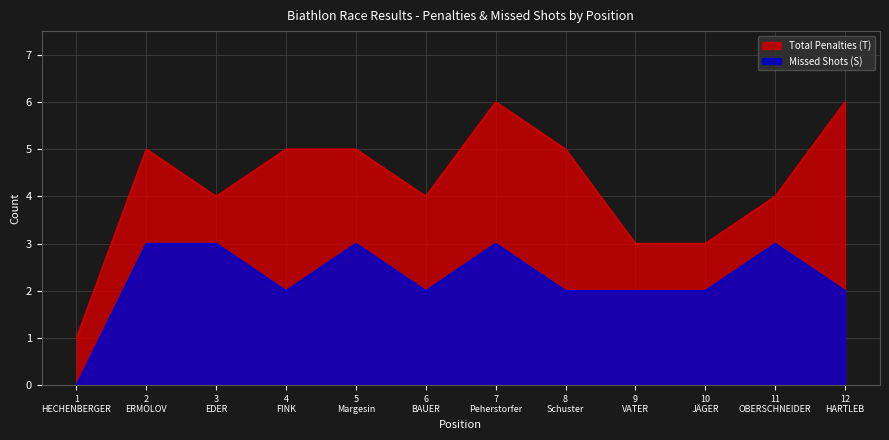

What is the total value across all series at 11
OBERSCHNEIDER?

7